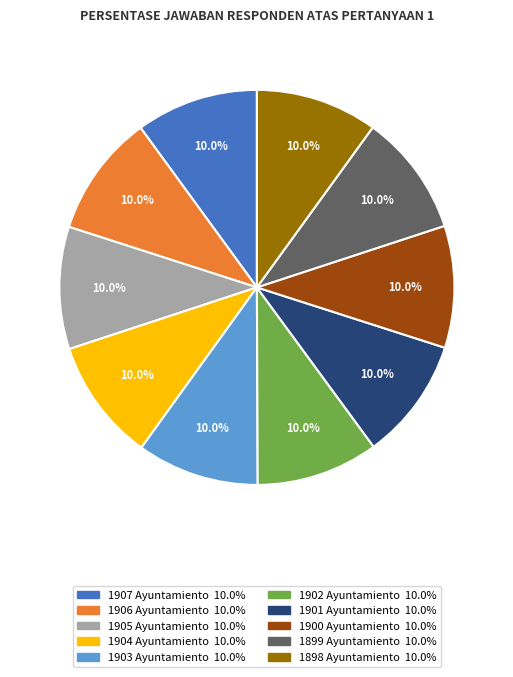

Does 1903 Ayuntamiento represent more than half of the total?

No